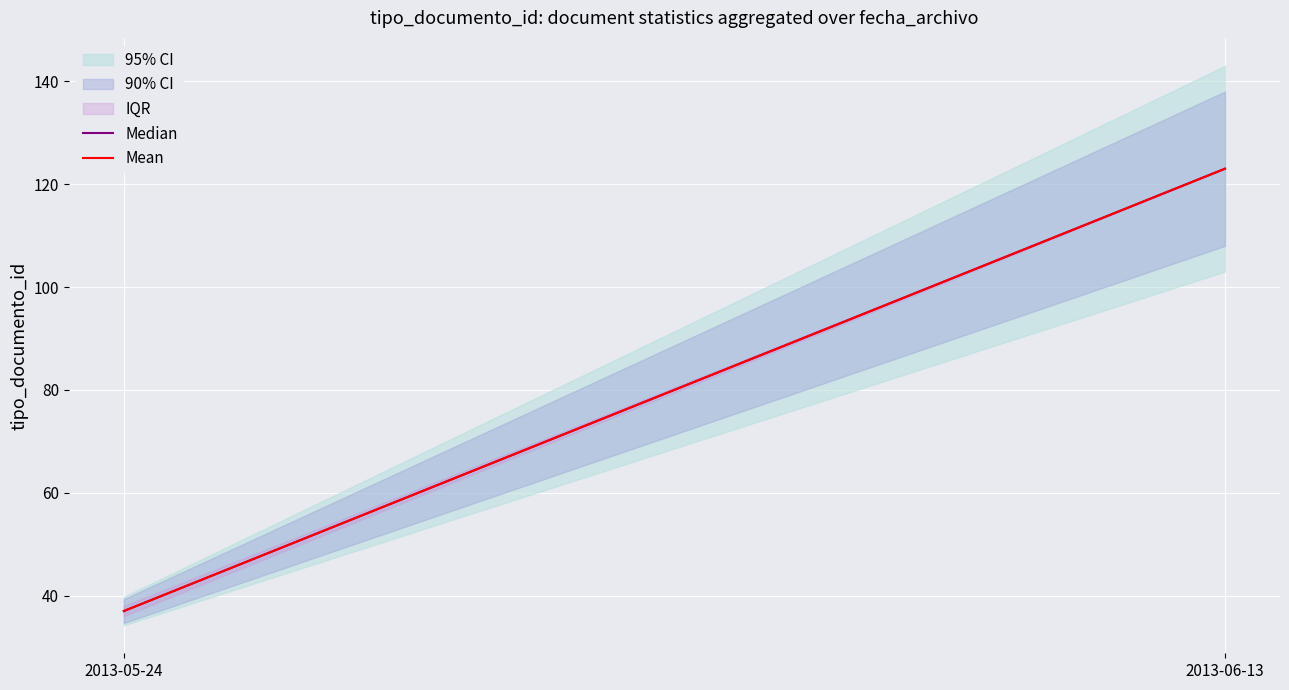

At which category is the sum across all series the highest?

2013-06-13